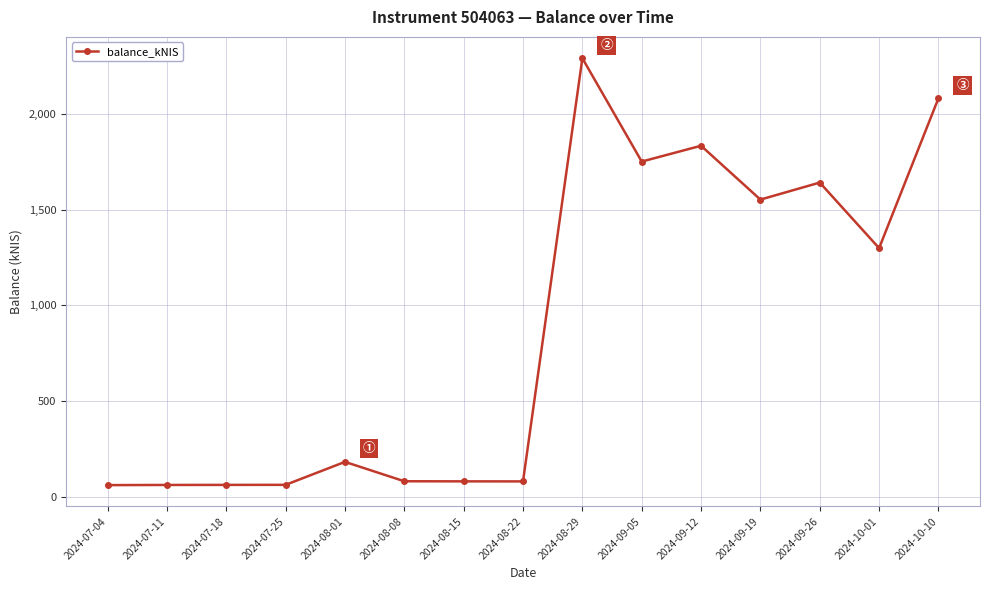

True or false: the data has more than 1 interior local peaks.

True